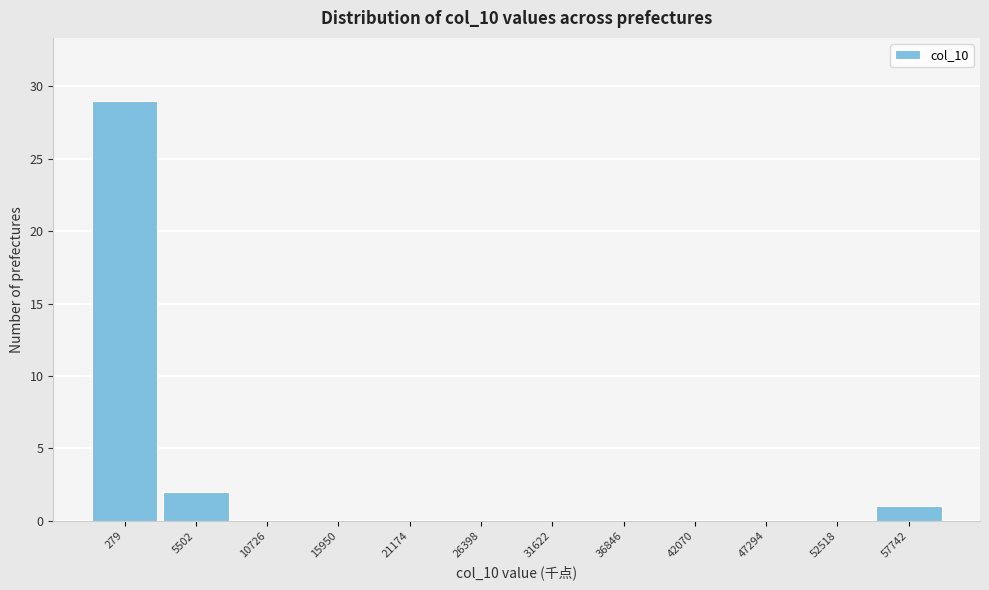

Reading right to left, list all the values displayed in this chart.

57742=1	52518=0	47294=0	42070=0	36846=0	31622=0	26398=0	21174=0	15950=0	10726=0	5502=2	279=29